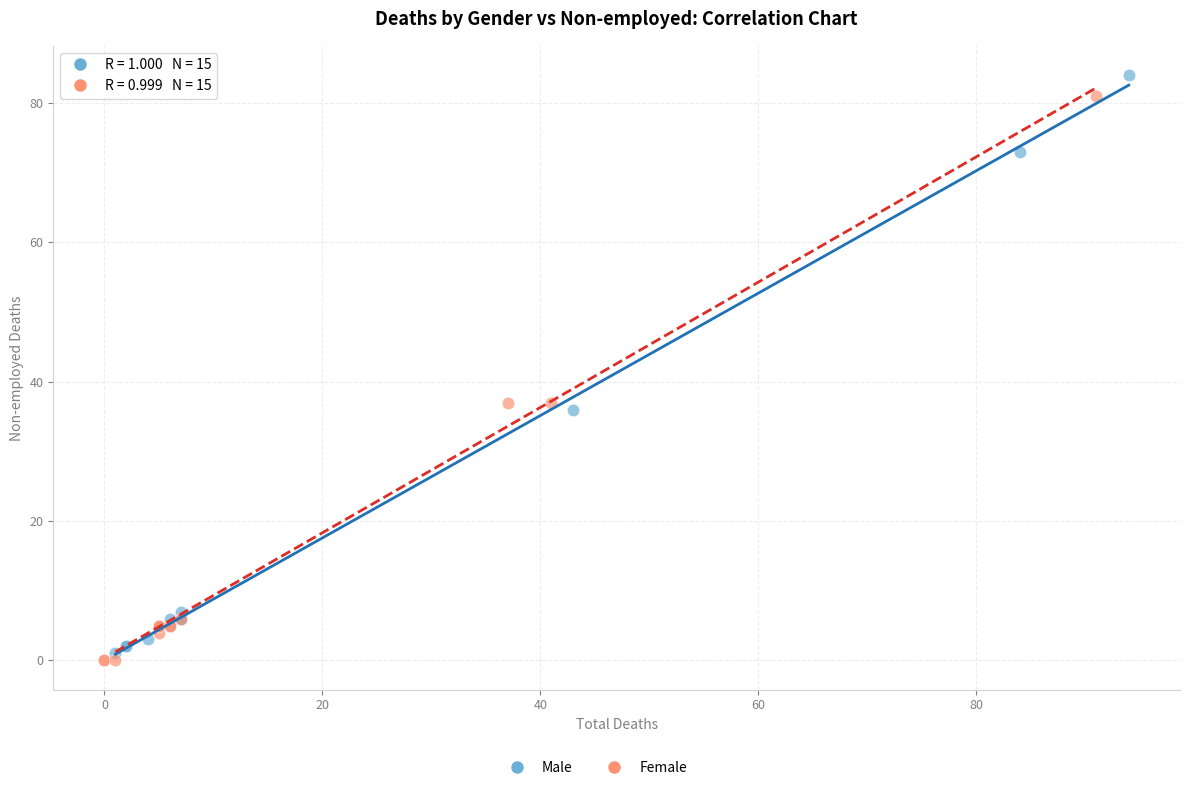

Which series has the widest spread of Y values?

Male